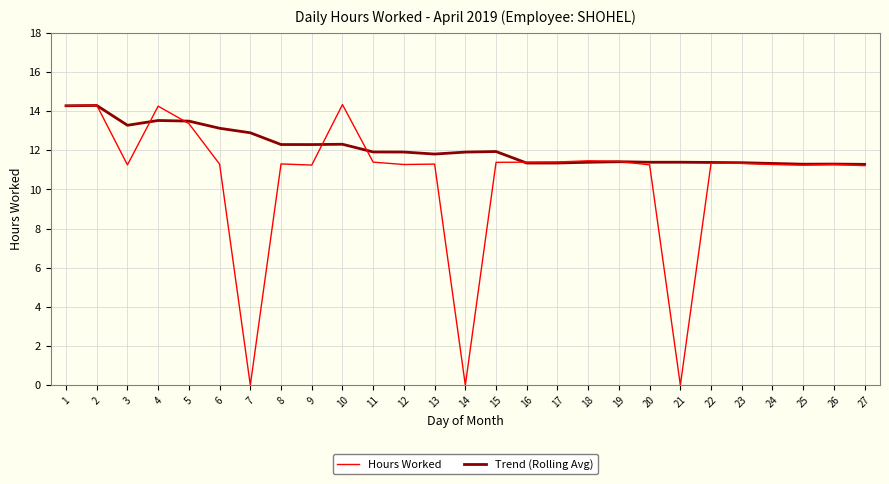

What is the greatest value displayed?

14.3